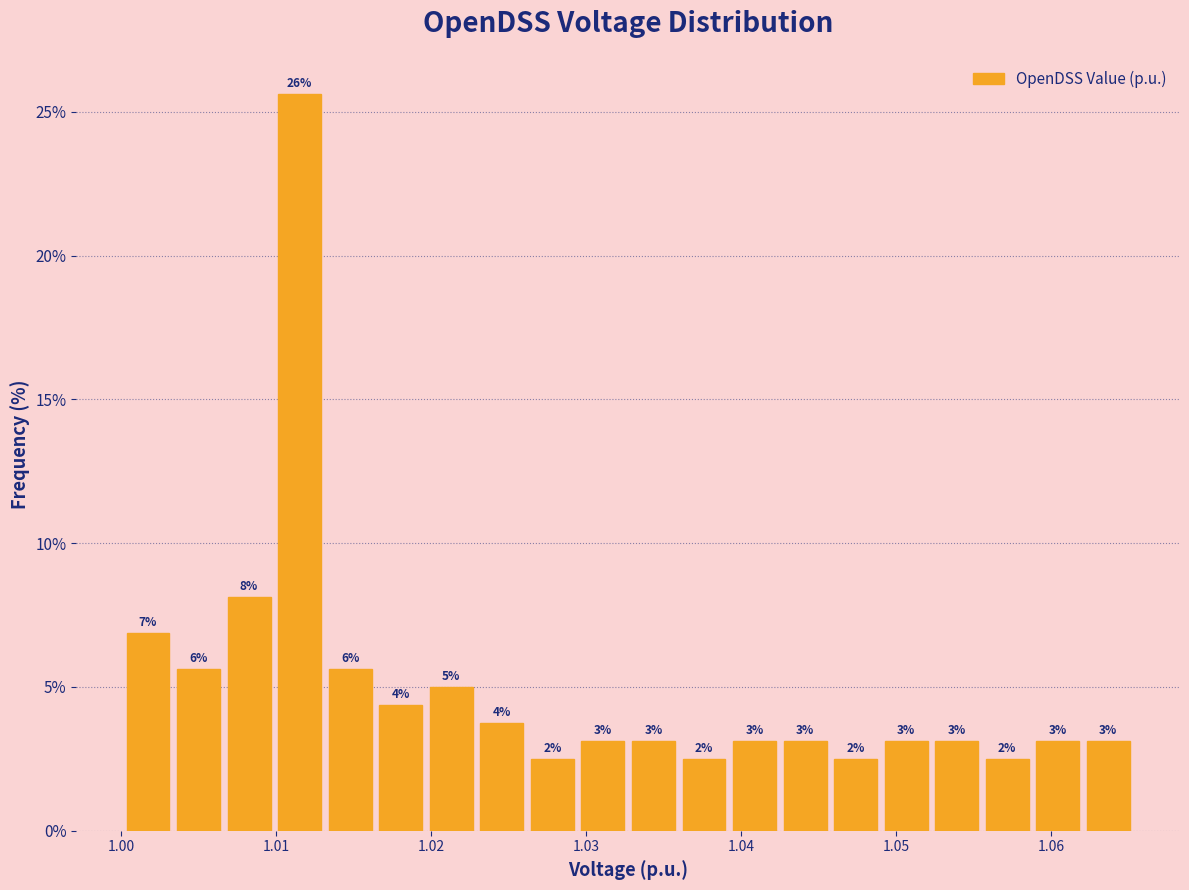

Around what value on the x-axis is the tallest bar? Give the approximate position of its centre, as read against the axis.

1.012